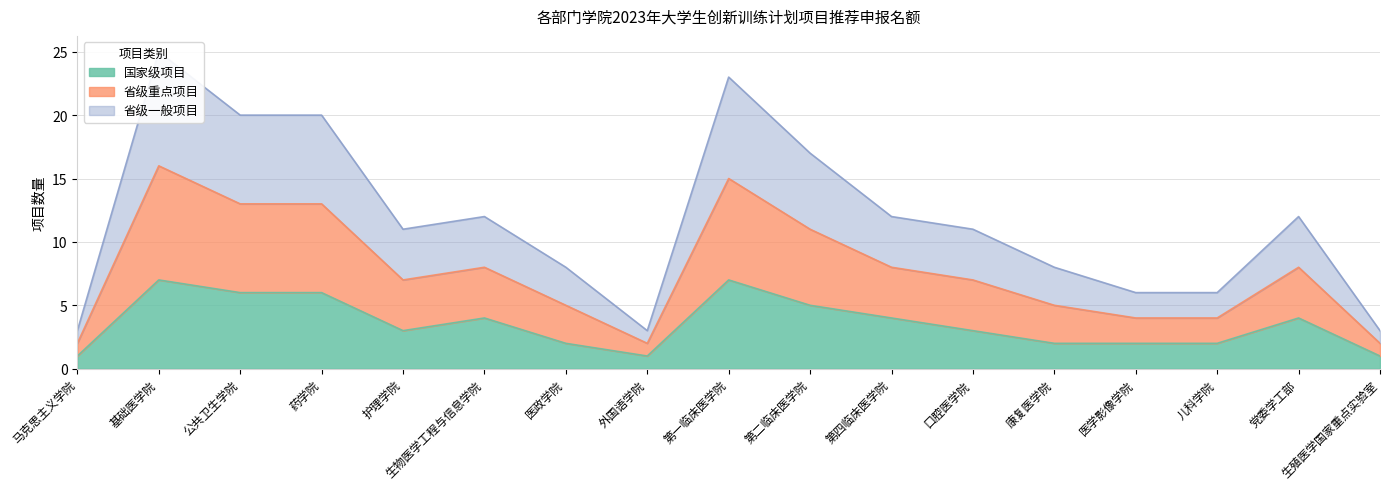

Is it true that 国家级项目 equals 4 at 公共卫生学院?

False